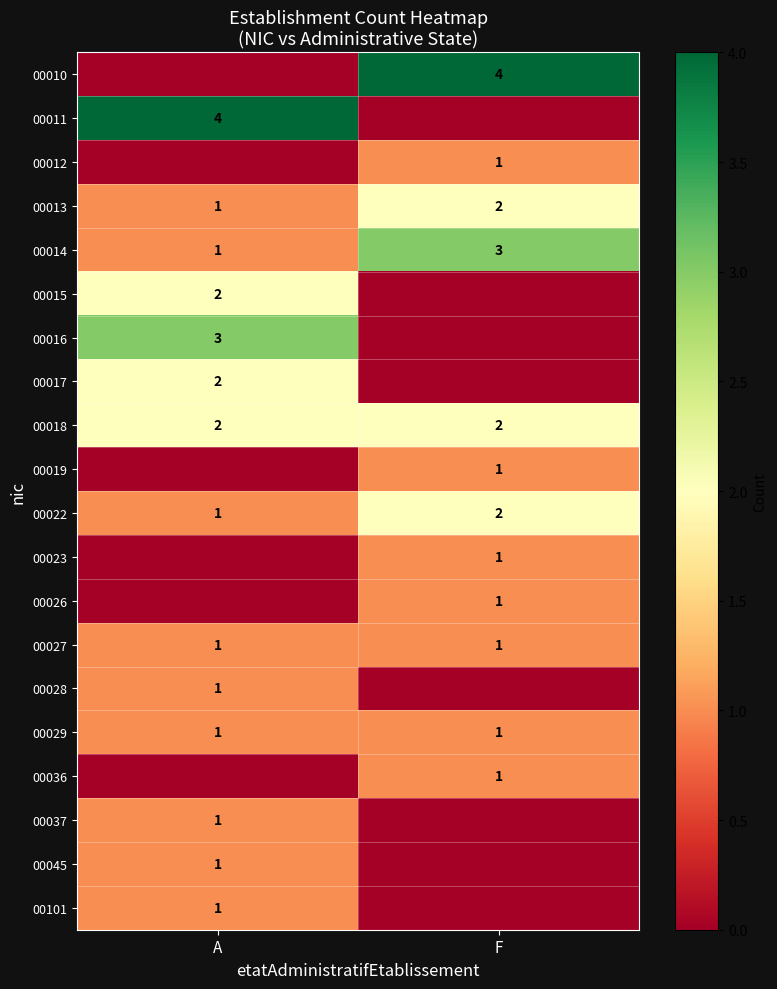

Is it true that 00026 equals 1 at F?

True